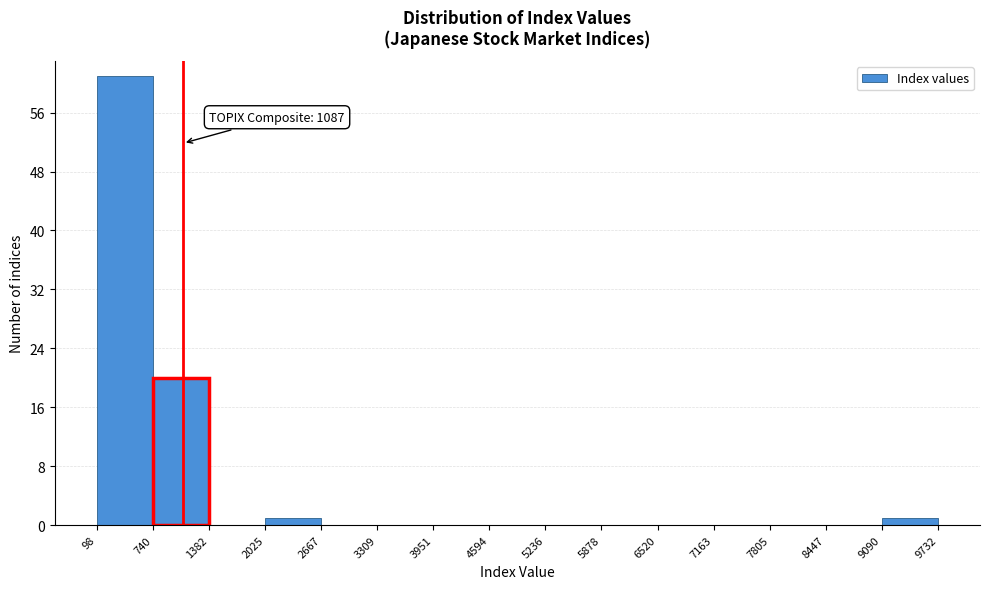

Over which range of the x-axis is the bar tallest?

98 to 740